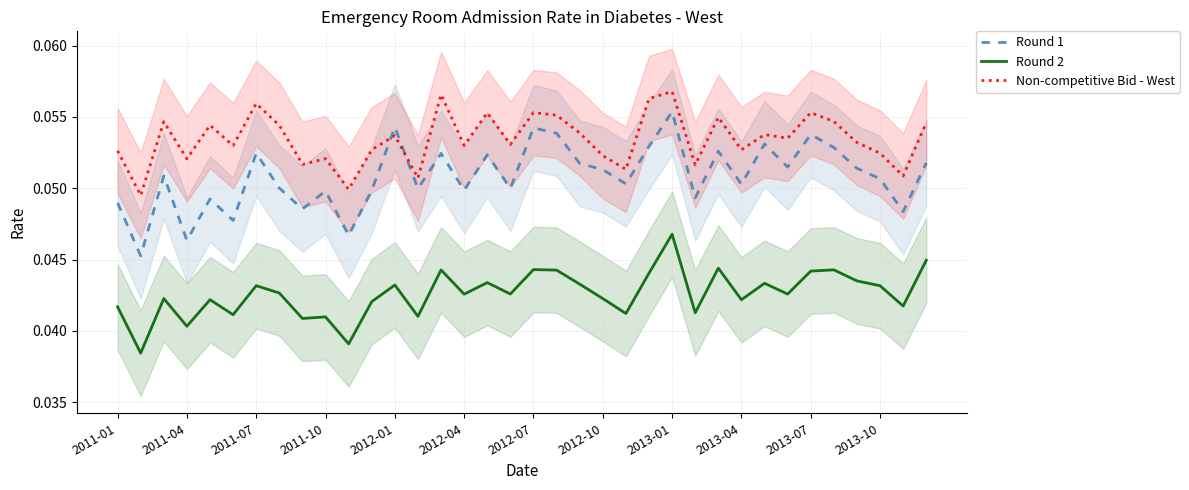

True or false: Round 2 and Non-competitive Bid - West intersect in this chart.

False